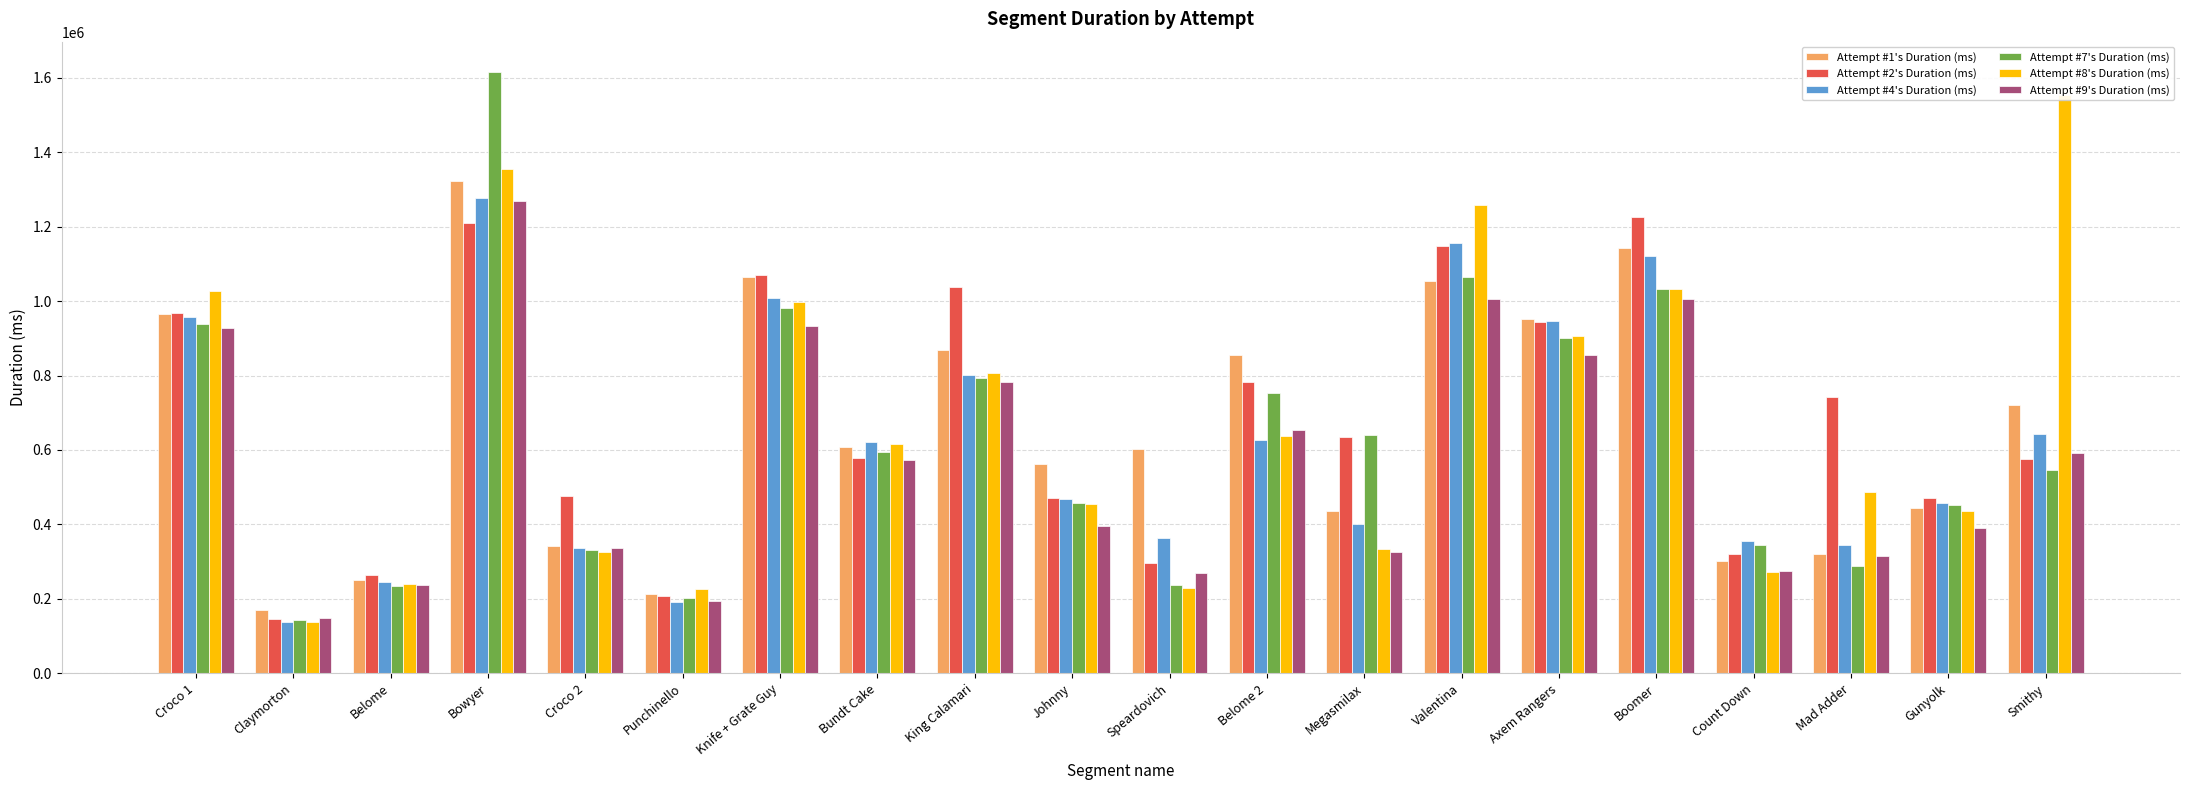

How many values in the Attempt #2's Duration (ms) series are below 634394?

10